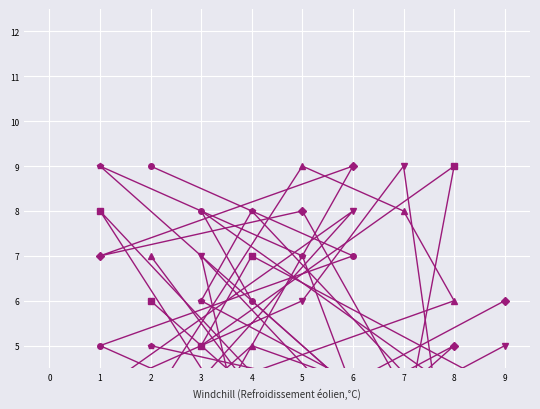

Which series ends up on top after the final intersection of col_9 and col_4?

col_4